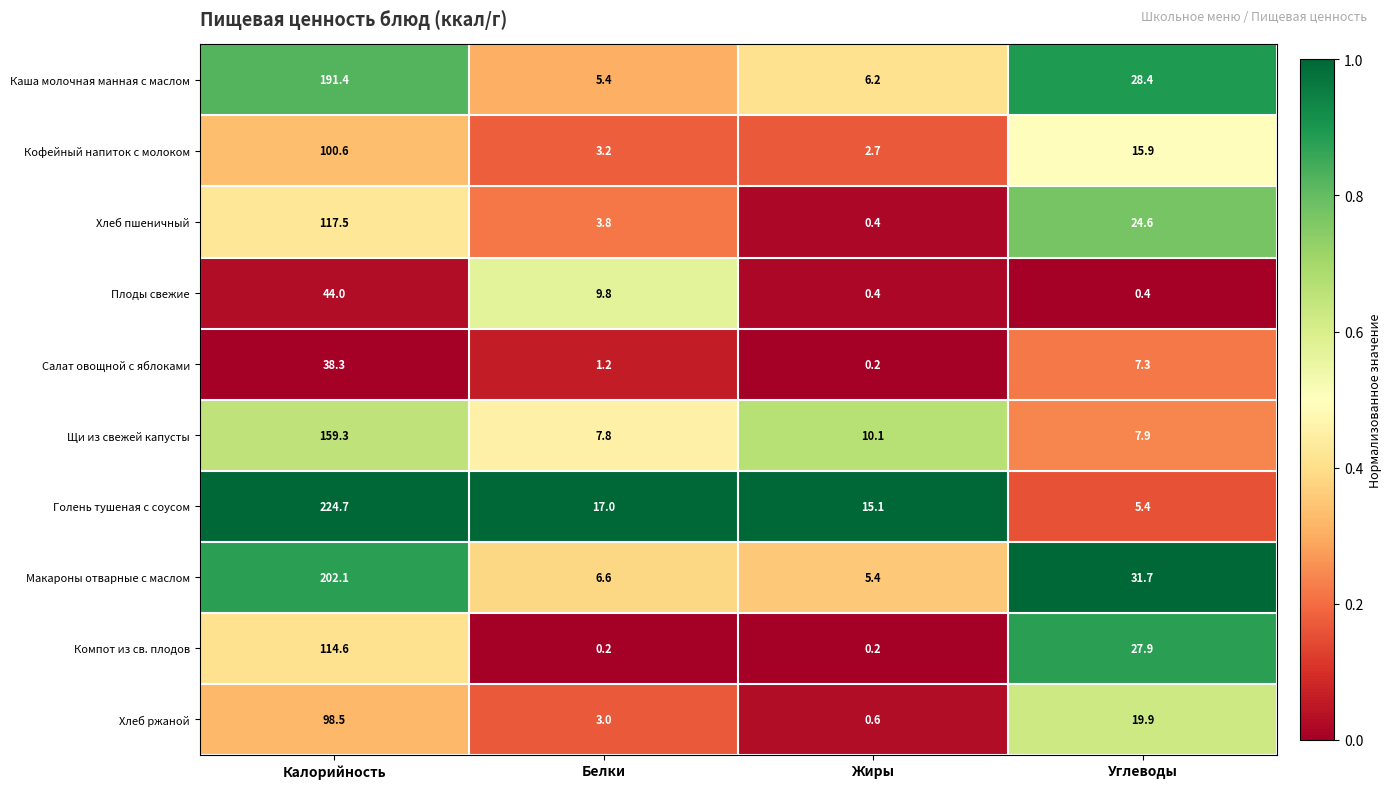

Which series has the largest range (max minus min)?

Голень тушеная с соусом